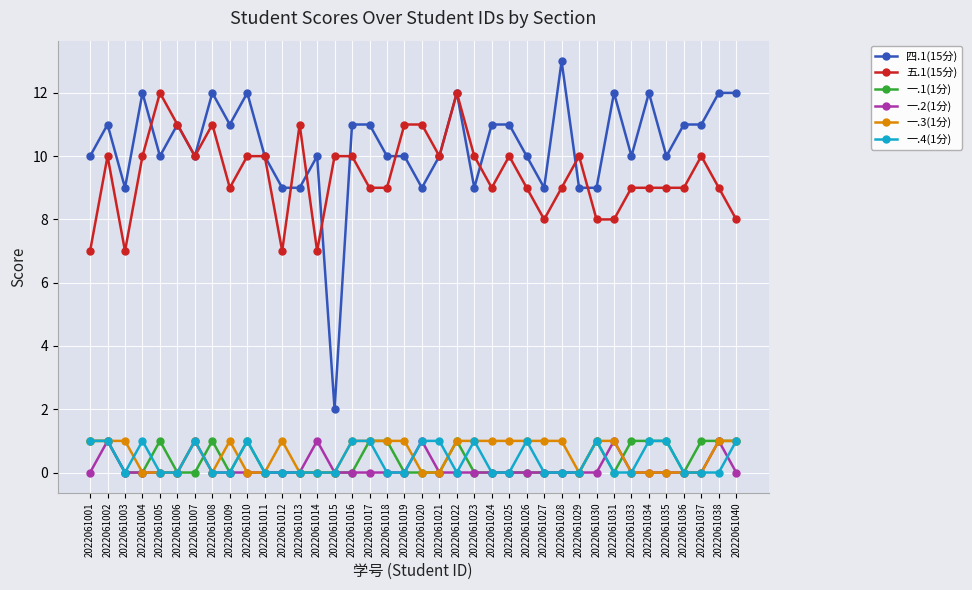

Between 2022061004 and 2022061019, which series saw the biggest shift?

四.1(15分)